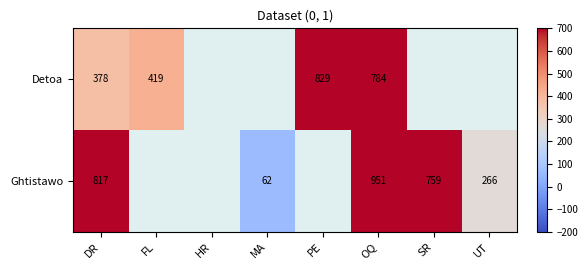

What is the difference between the highest and lowest values at OQ?

167